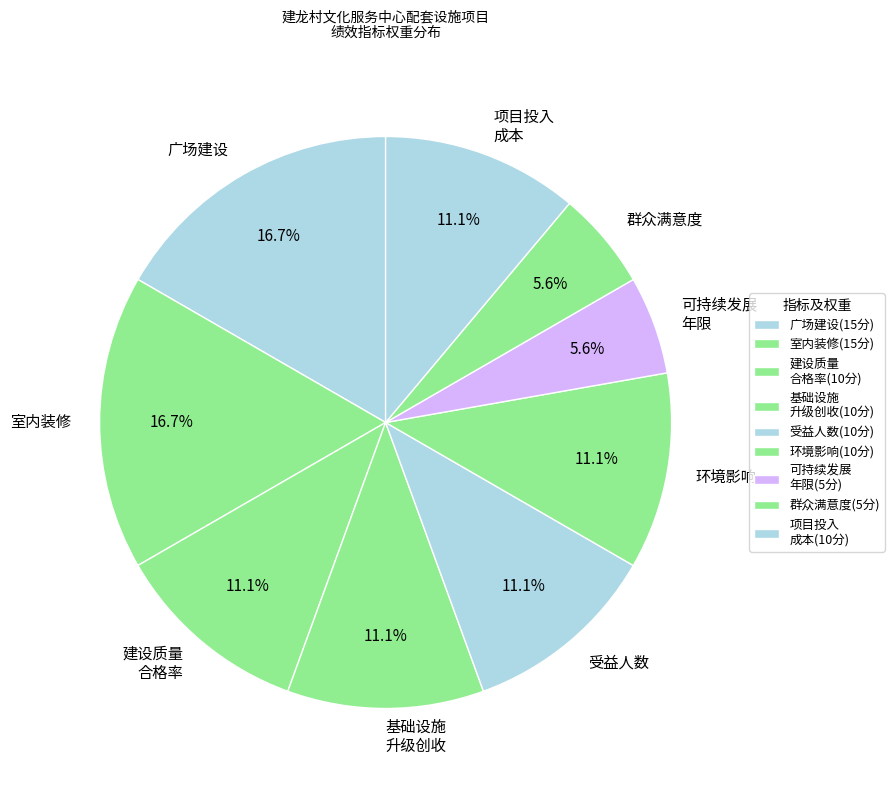

To the nearest percent, what is the difference between the largest and smallest slice percentages?

11%